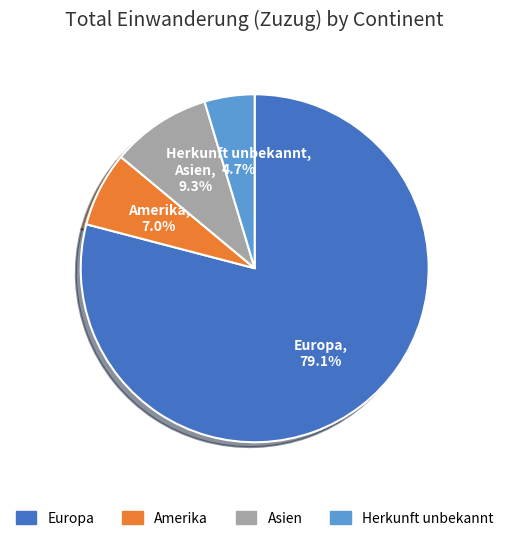

Which category has the smallest portion of the pie?

Herkunft unbekannt